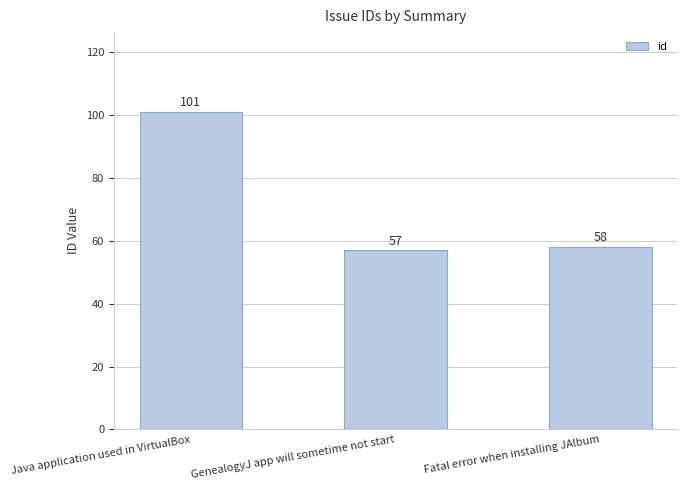

Rank the categories by value from lowest to highest.

GenealogyJ app will sometime not start, Fatal error when installing JAlbum, Java application used in VirtualBox